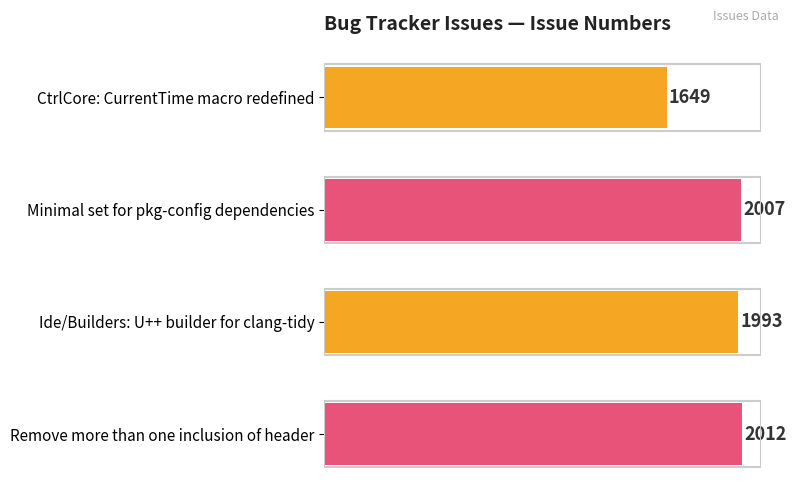

Is it true that the value at Ide/Builders: U++ builder for clang-tidy is 1993?

True